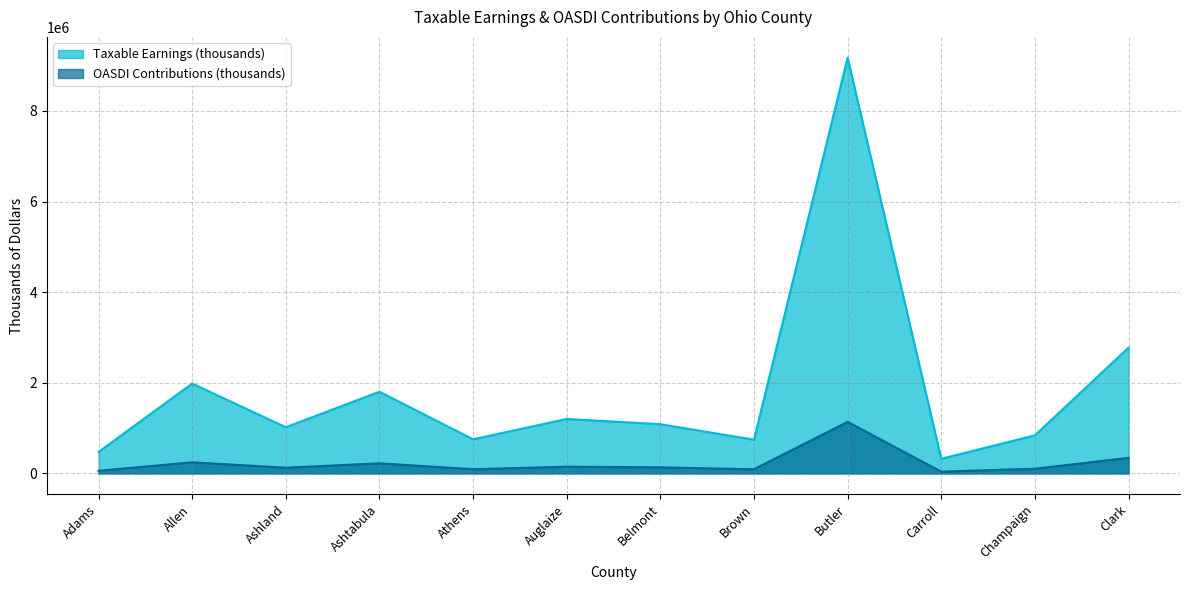

Is it true that OASDI Contributions (thousands) equals 126452 at Ashland?

True